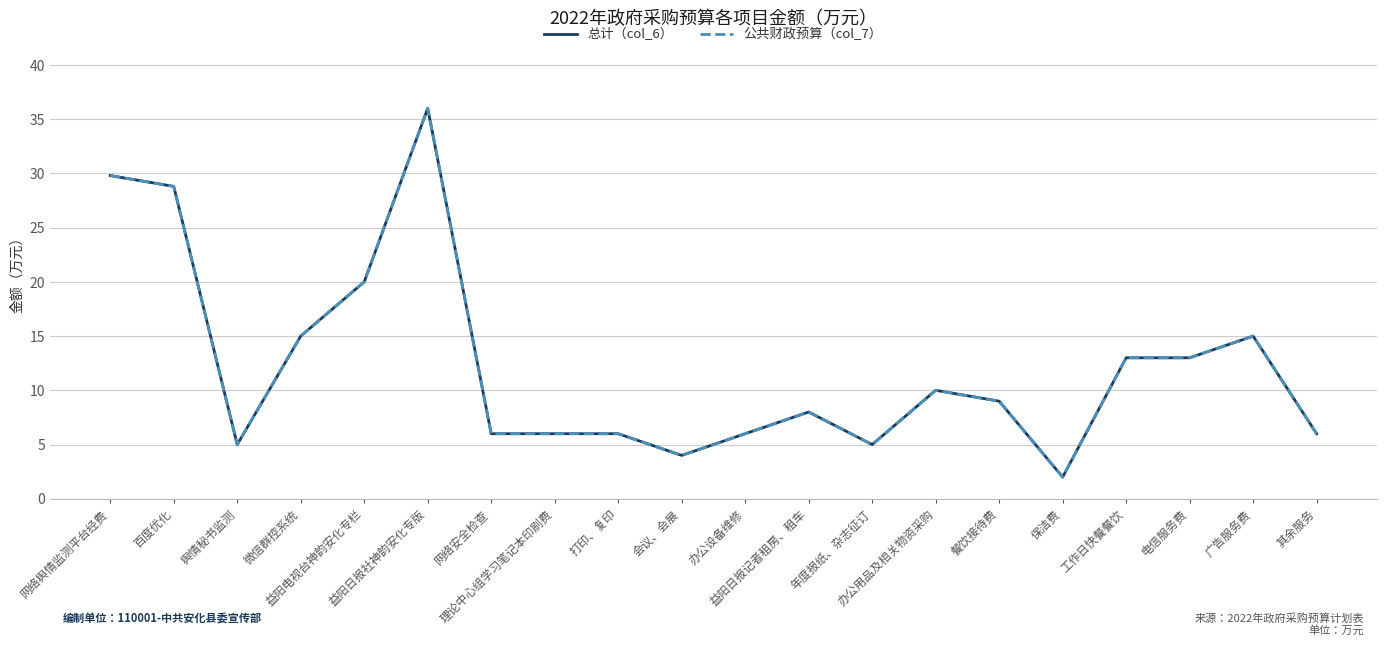

How many interior local valleys does the 公共财政预算（col_7） series have?

4